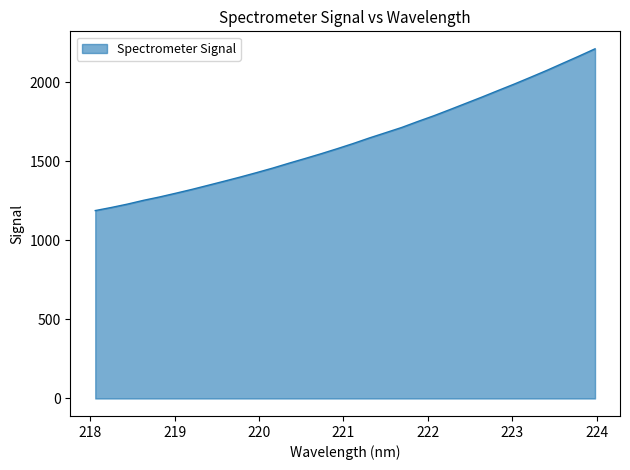

What is the maximum value shown in the chart?

2211.9